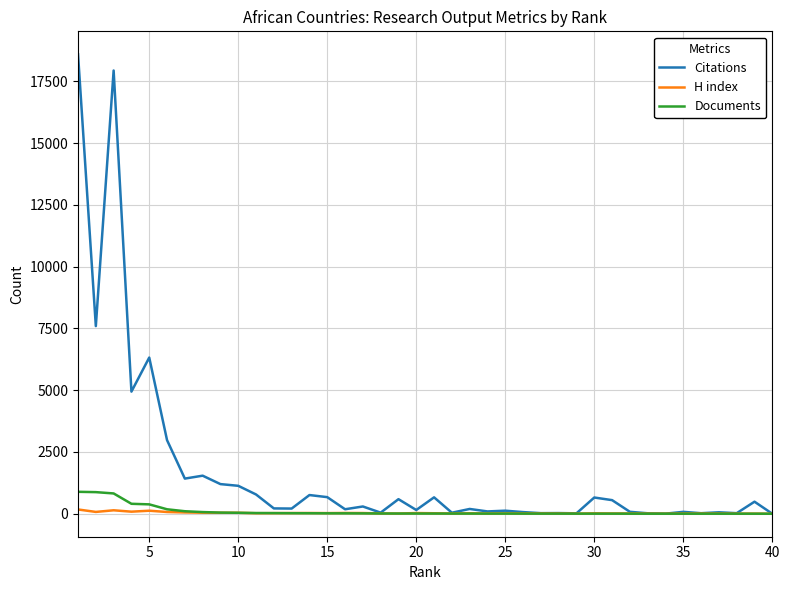

Which series has the widest spread of values?

Citations